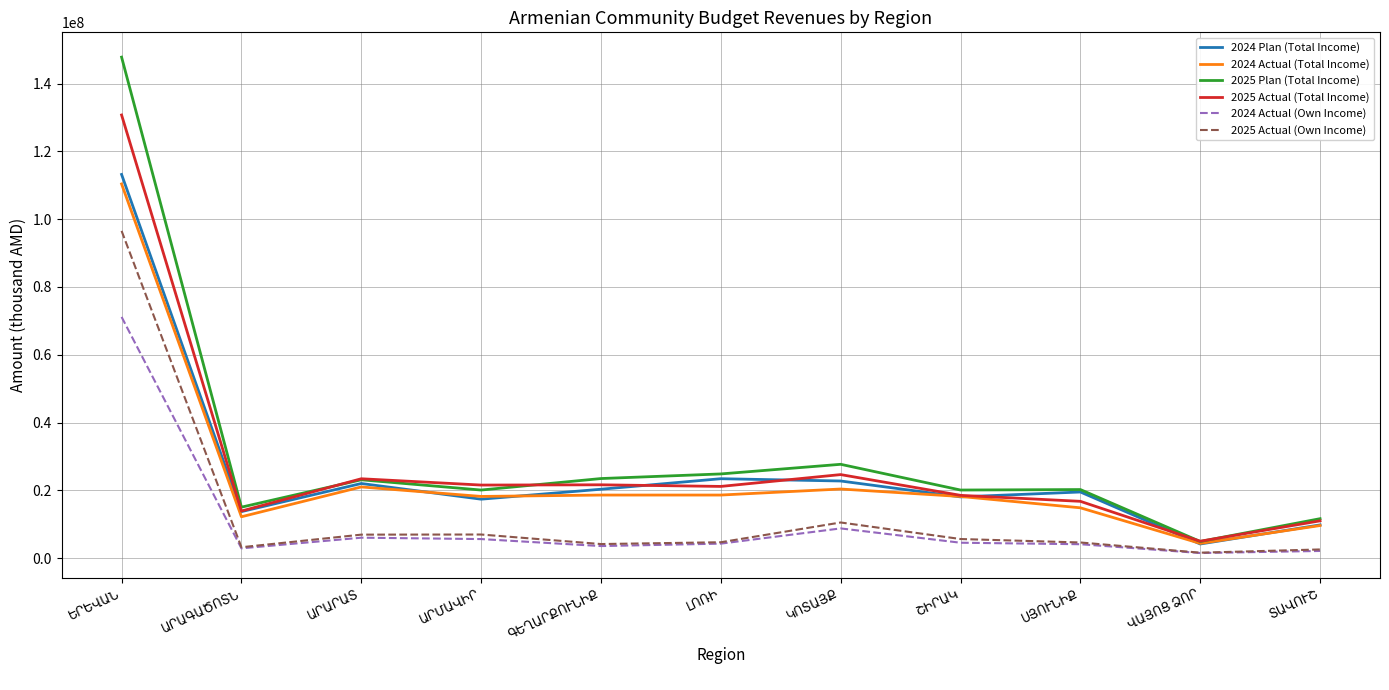

What is the maximum value shown in the chart?

147815228.3